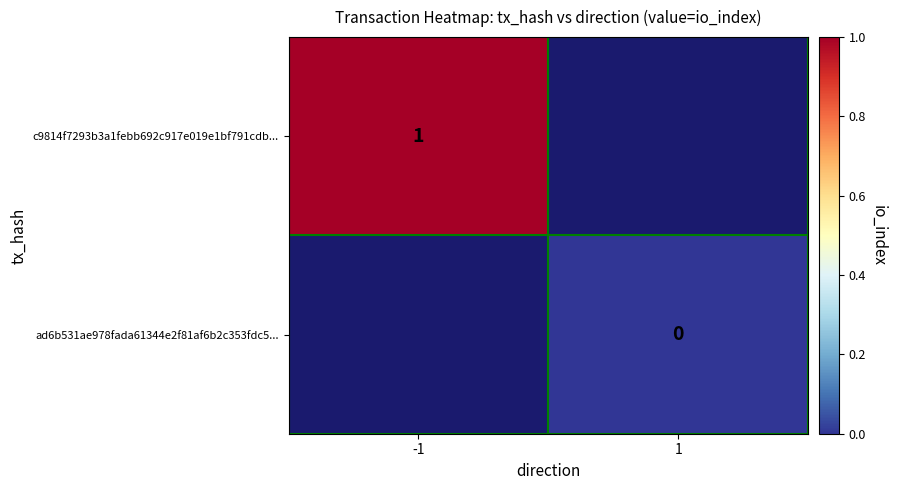

Is it true that c9814f7293b3a1febb692c917e019e1bf791cdb... equals 2 at -1?

False